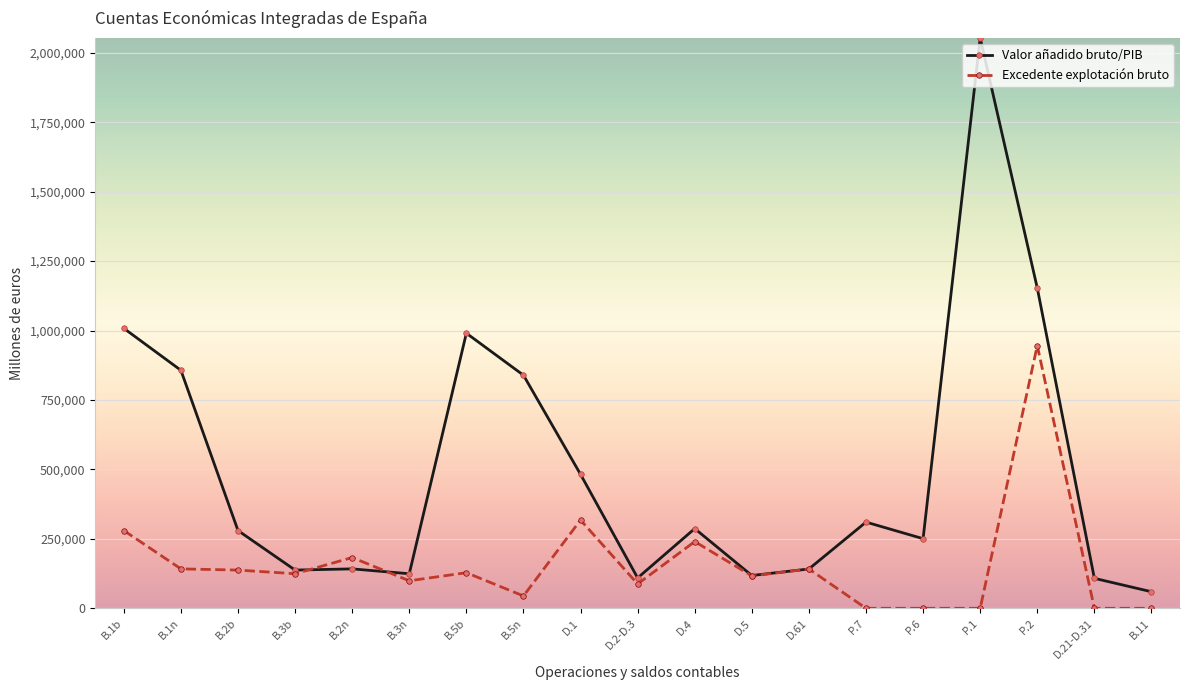

Rank the series at B.11 from lowest to highest value.

Excedente explotación bruto, Valor añadido bruto/PIB